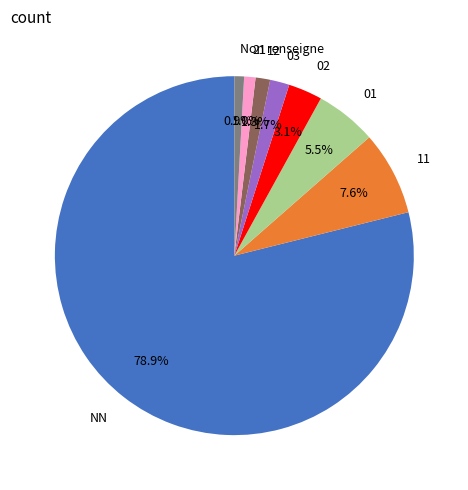

To the nearest percent, what percentage of the pie is 11?

8%